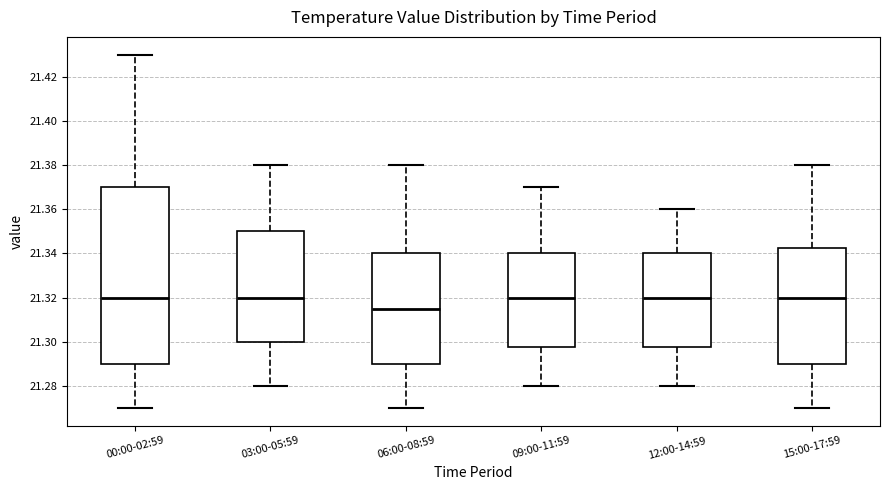

Where does the median line of the box for 09:00-11:59 sit on the y-axis? The values are not printed on the chart, so give them approximately, as read against the axis.

21.320